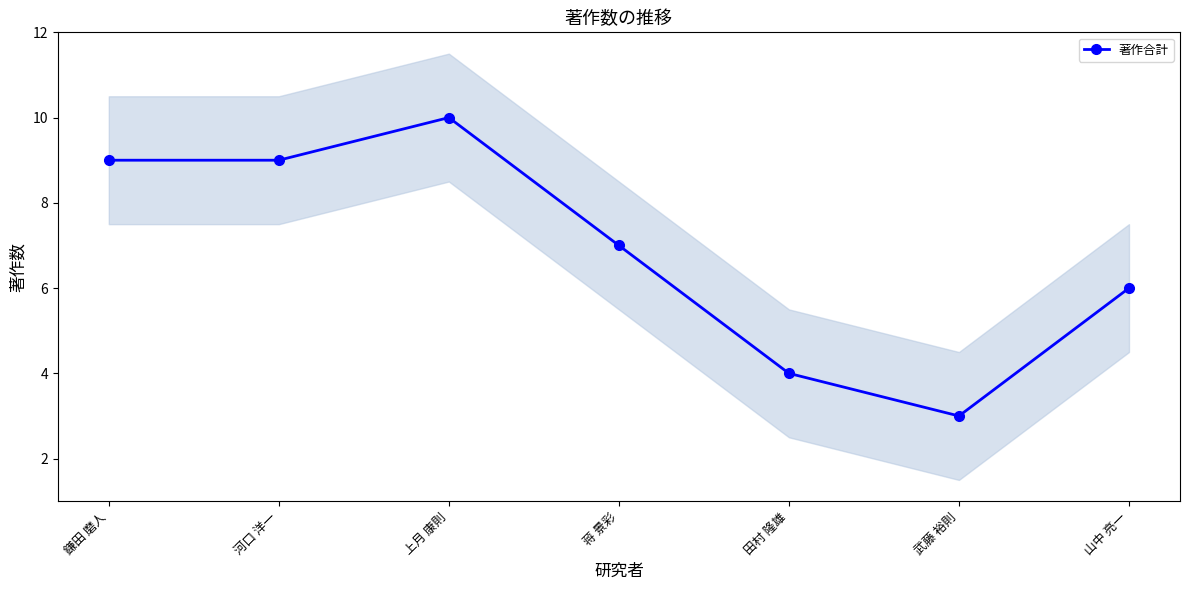

The chart shows a value of 16 at 上月 康則. True or false?

False